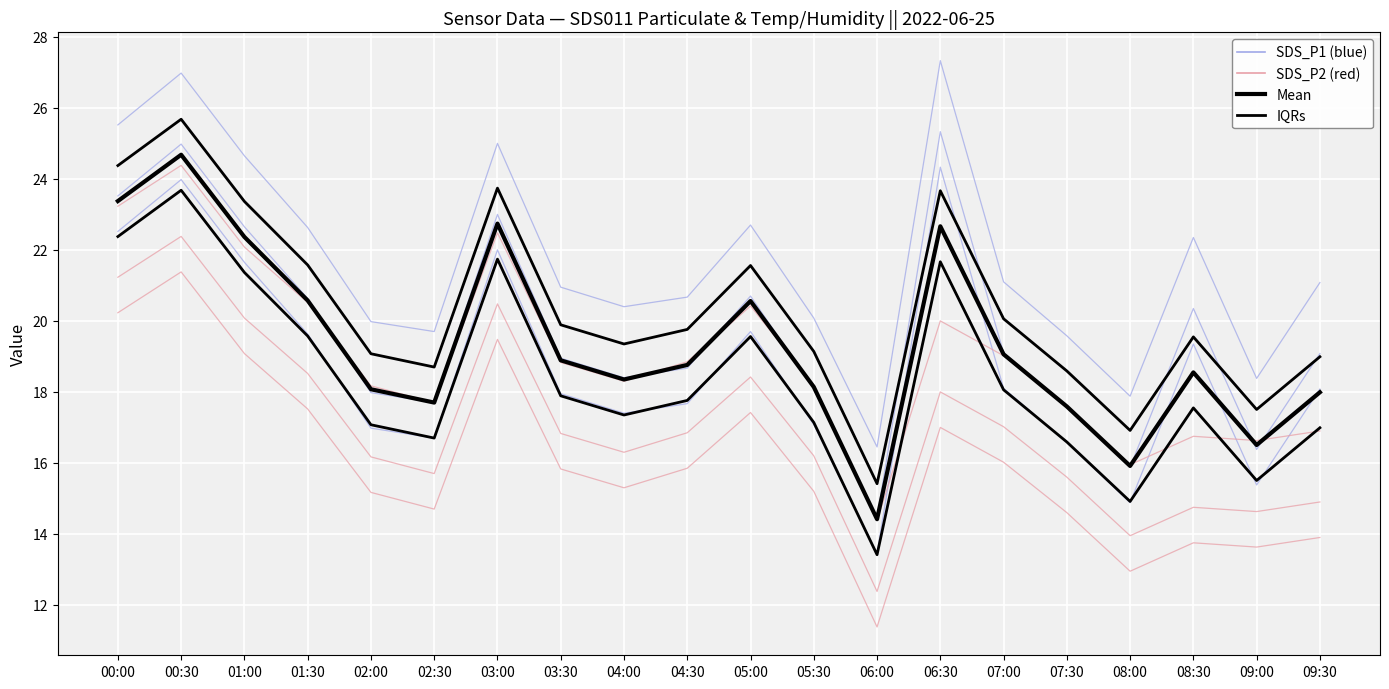

Reading left to right, extract all data points from this chart.

TC: 00:00=22.5	00:30=24.0	01:00=21.6	01:30=19.6	02:00=17.0	02:30=16.7	03:00=22.0	03:30=17.9	04:00=17.4	04:30=17.7	05:00=19.7	05:30=17.1	06:00=13.4	06:30=24.3	07:00=18.1	07:30=16.6	08:00=14.9	08:30=19.4	09:00=15.4	09:30=18.1
TL1: 00:00=20.2	00:30=21.4	01:00=19.1	01:30=17.5	02:00=15.2	02:30=14.7	03:00=19.5	03:30=15.8	04:00=15.3	04:30=15.8	05:00=17.4	05:30=15.2	06:00=11.4	06:30=17.0	07:00=16.0	07:30=14.6	08:00=12.9	08:30=13.8	09:00=13.6	09:30=13.9
Mean: 00:00=23.4	00:30=24.7	01:00=22.4	01:30=20.6	02:00=18.1	02:30=17.7	03:00=22.7	03:30=18.9	04:00=18.4	04:30=18.8	05:00=20.6	05:30=18.1	06:00=14.4	06:30=22.7	07:00=19.1	07:30=17.6	08:00=15.9	08:30=18.6	09:00=16.5	09:30=18.0
IQRs: 00:00=24.4	00:30=25.7	01:00=23.4	01:30=21.6	02:00=19.1	02:30=18.7	03:00=23.7	03:30=19.9	04:00=19.4	04:30=19.8	05:00=21.6	05:30=19.1	06:00=15.4	06:30=23.7	07:00=20.1	07:30=18.6	08:00=16.9	08:30=19.6	09:00=17.5	09:30=19.0